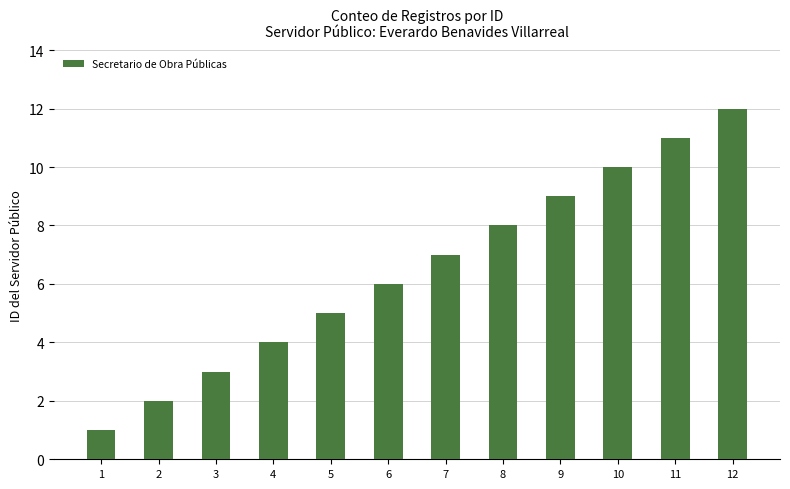

True or false: the data shows 6 at 6.

True